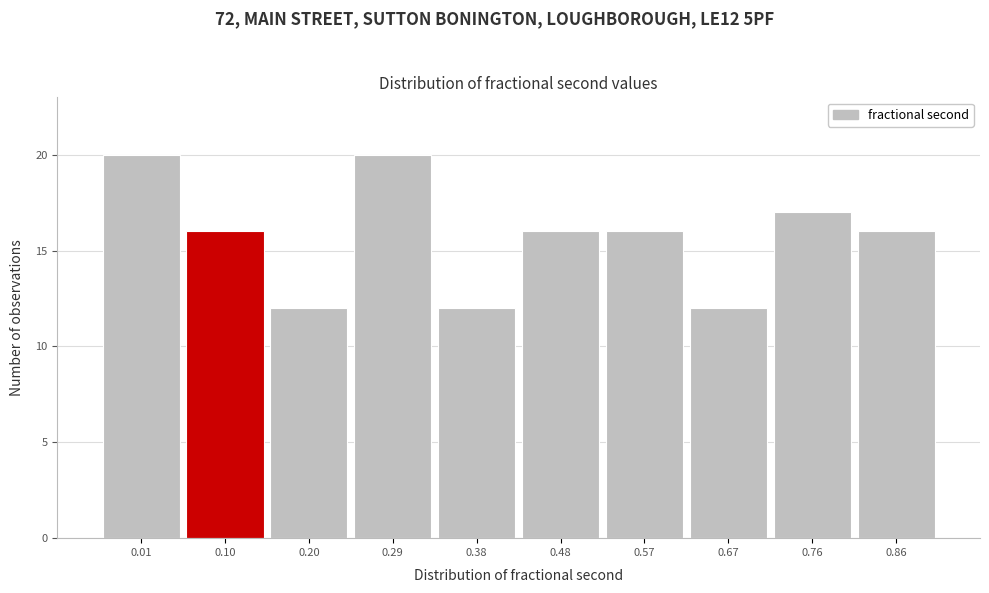

Reading right to left, what are all the values shown in this chart?

16	17	12	16	16	12	20	12	16	20